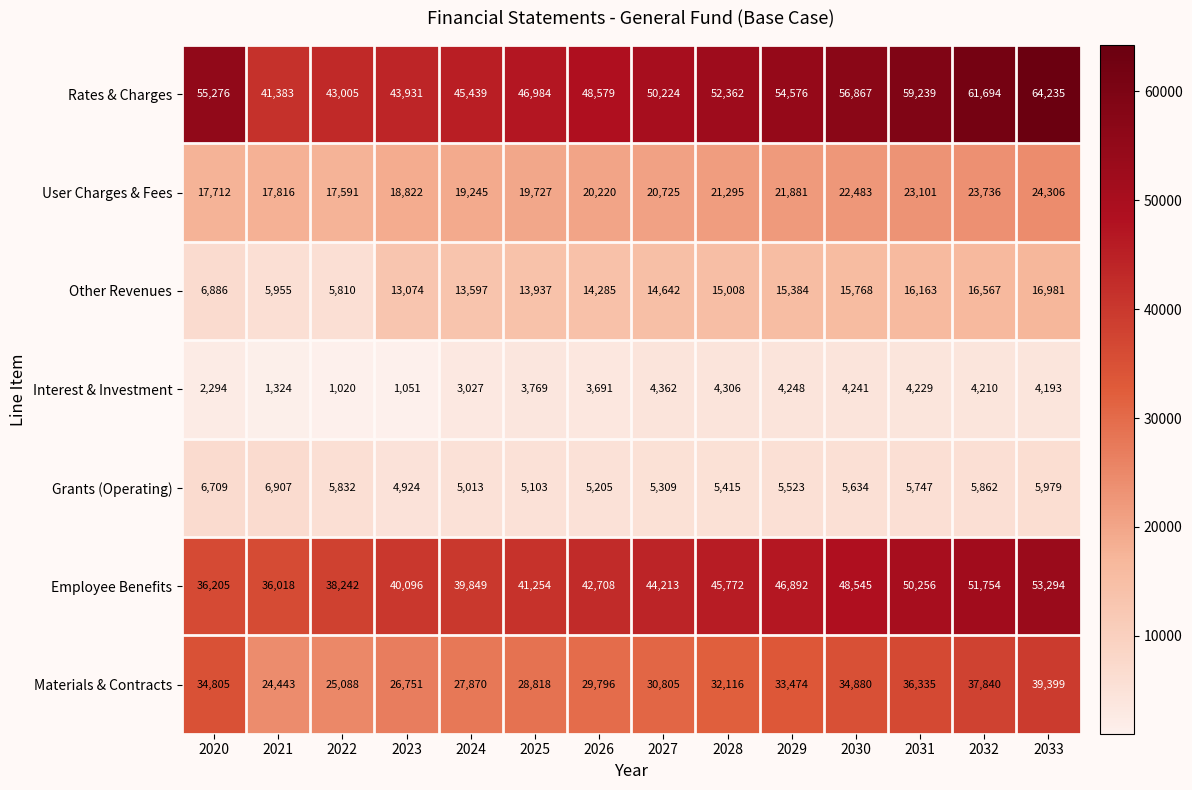

List the series in order of their peak value, highest first.

Rates & Charges, Employee Benefits, Materials & Contracts, User Charges & Fees, Other Revenues, Grants (Operating), Interest & Investment